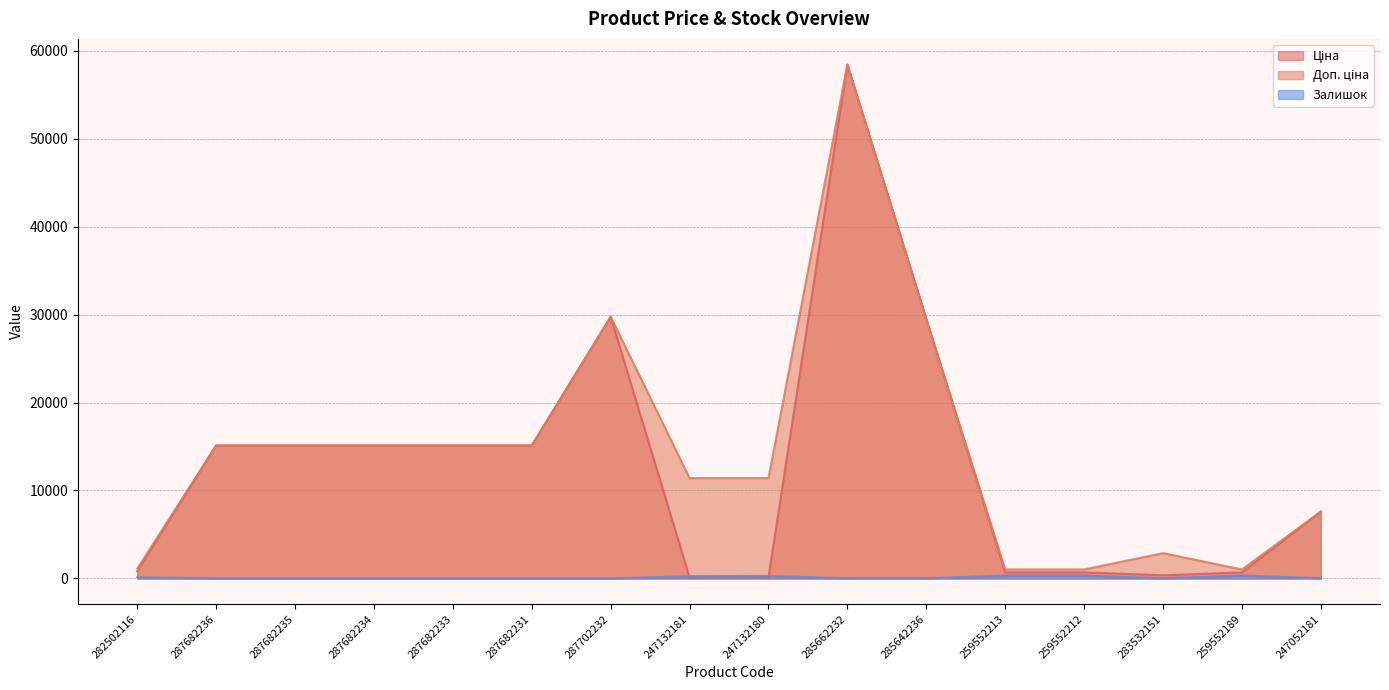

Where is Ціна nearest to the value 29270?

285642236